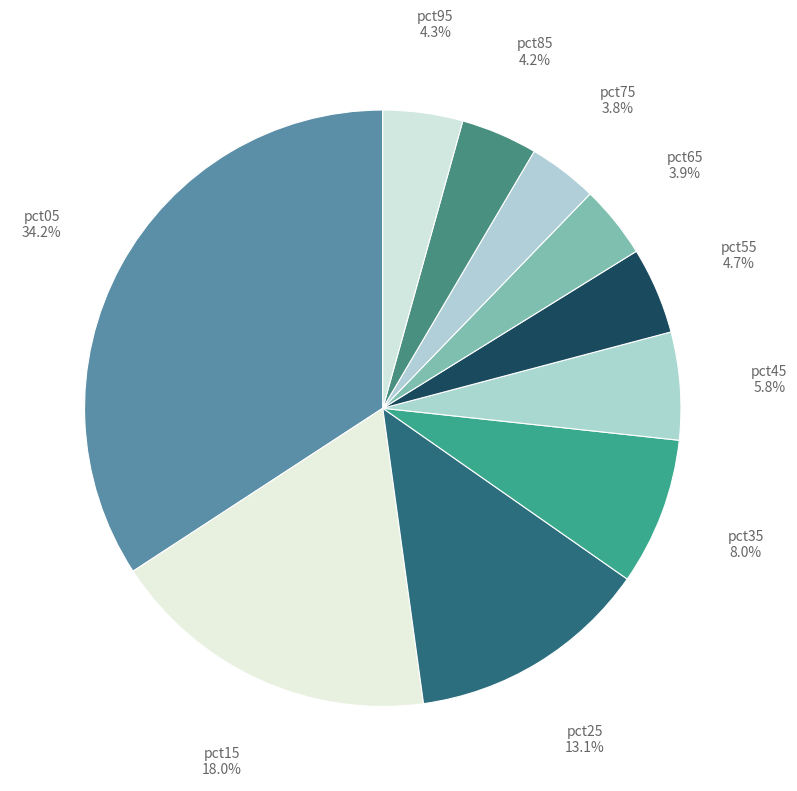

How many segments does this pie chart have?

10